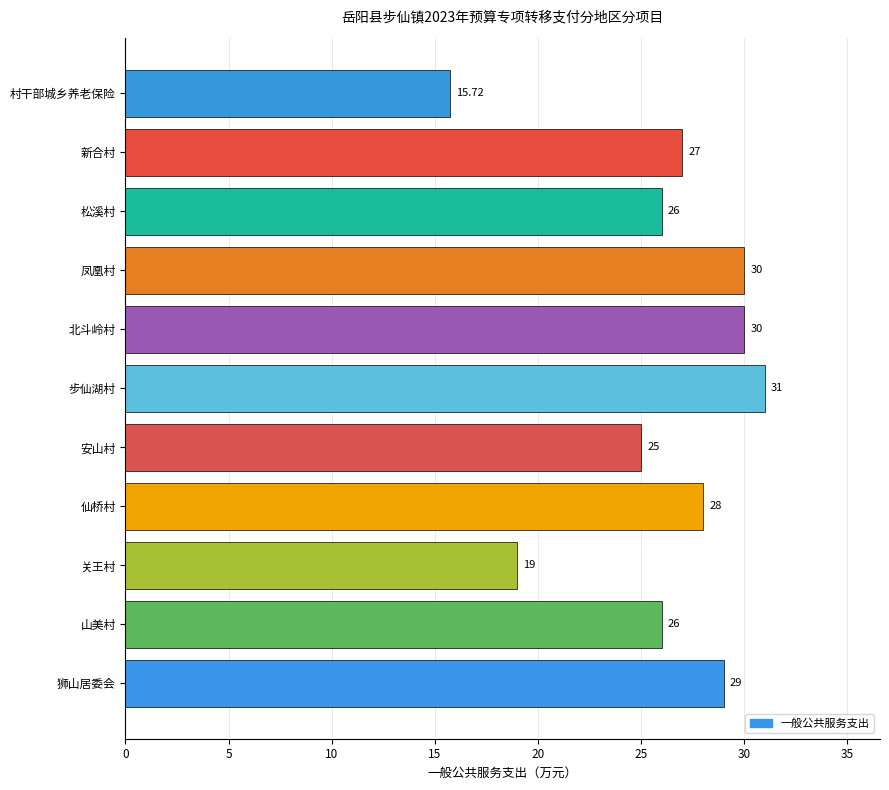

What is the ratio of the value at 村干部城乡养老保险 to the value at 凤凰村?

0.5